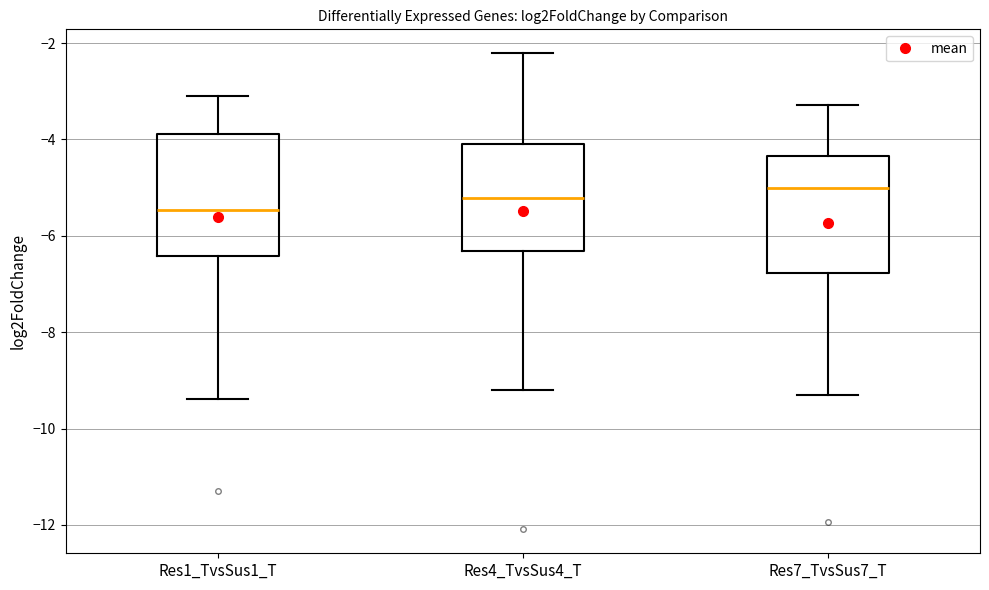

Reading left to right, transcribe this box plot: for each box, give where its median line is, the range the box spans, and where its two whiskers end, as read against the y-axis. The values are not printed on the chart, so give them approximately, as read against the axis.

Res1_TvsSus1_T: median -5.4, box -6.4 to -3.8, whiskers -9.4 to -3.0
Res4_TvsSus4_T: median -5.2, box -6.4 to -4.0, whiskers -9.2 to -2.2
Res7_TvsSus7_T: median -5.0, box -6.8 to -4.4, whiskers -9.4 to -3.2